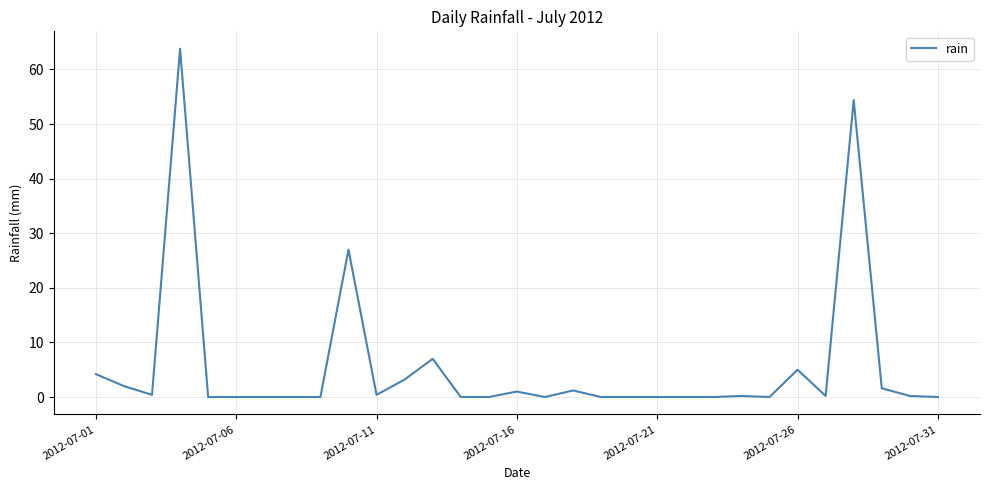

What is the greatest value displayed?

63.8